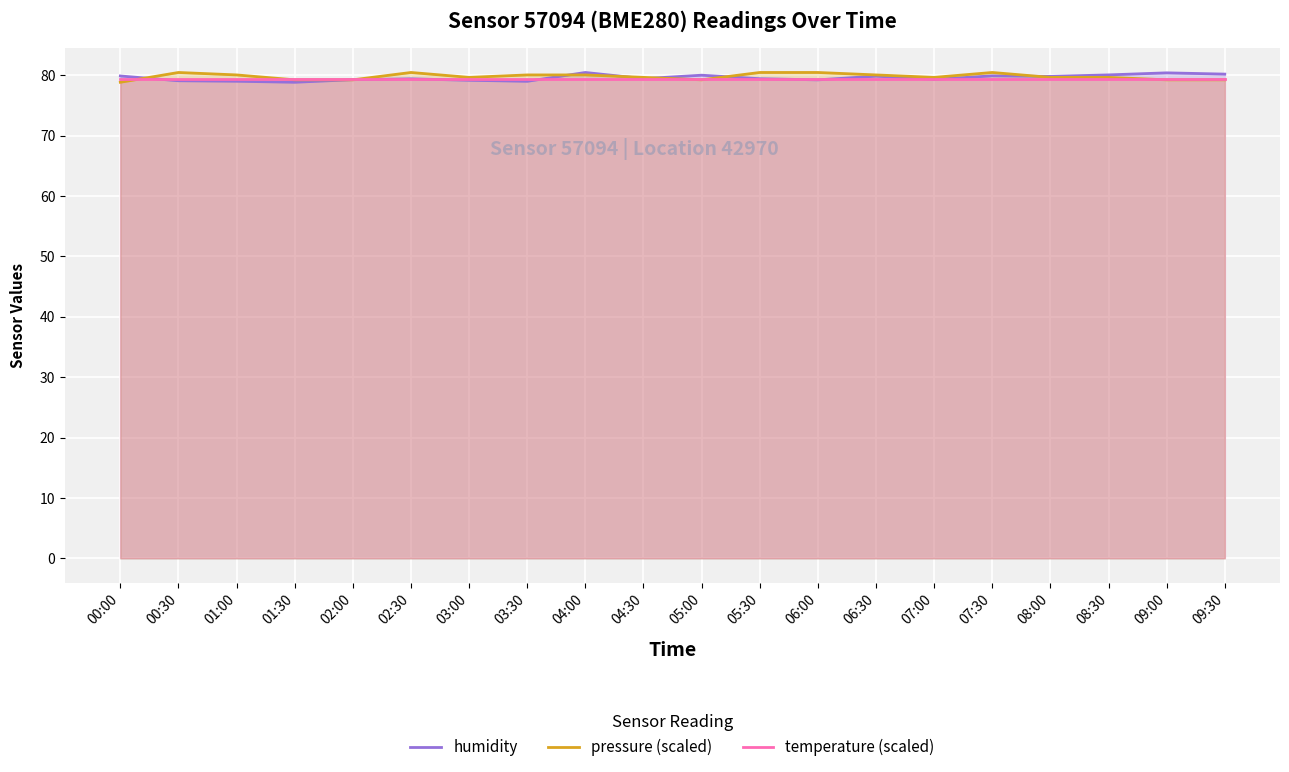

Rank the series at 02:00 from highest to lowest value.

temperature (scaled), humidity, pressure (scaled)